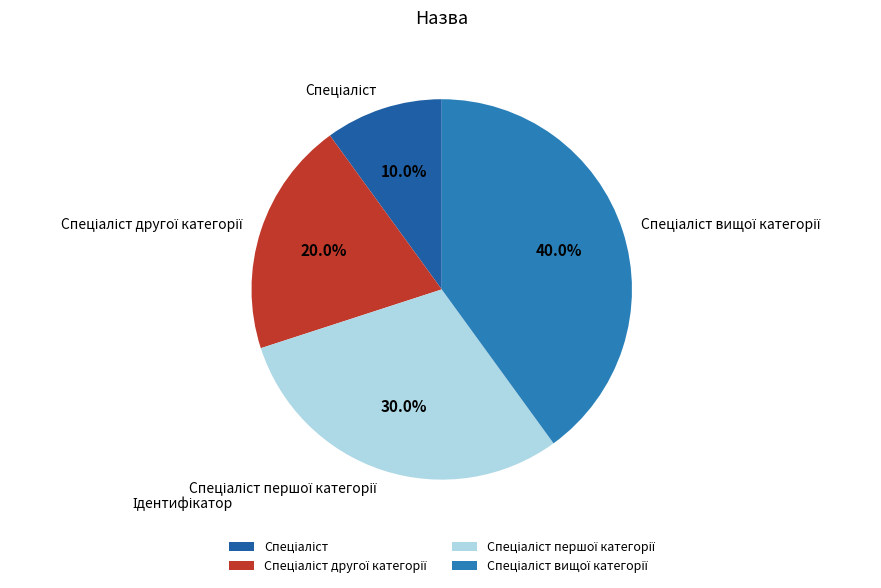

Is there a majority slice in this chart?

No